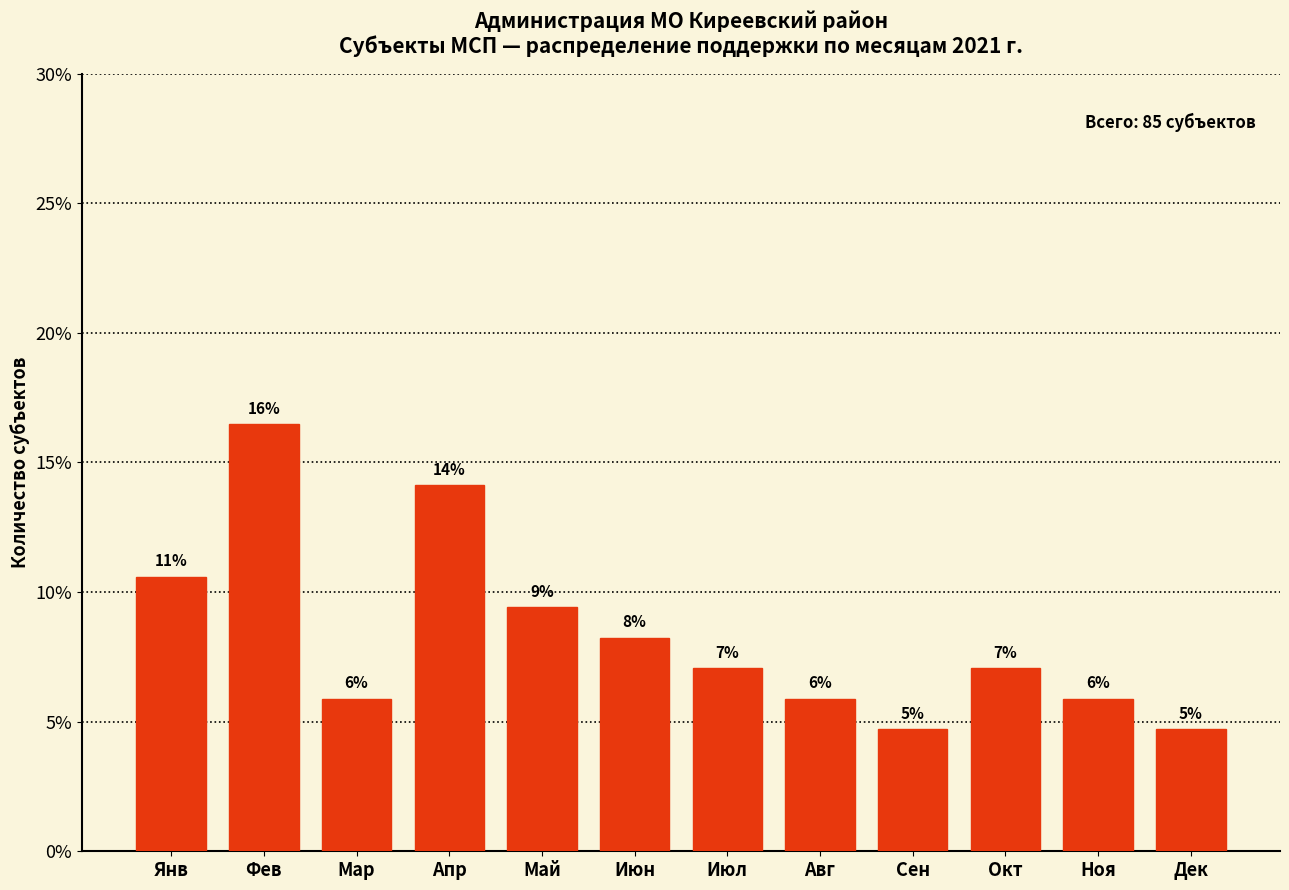

What is the difference between the maximum and second lowest values?

11.8